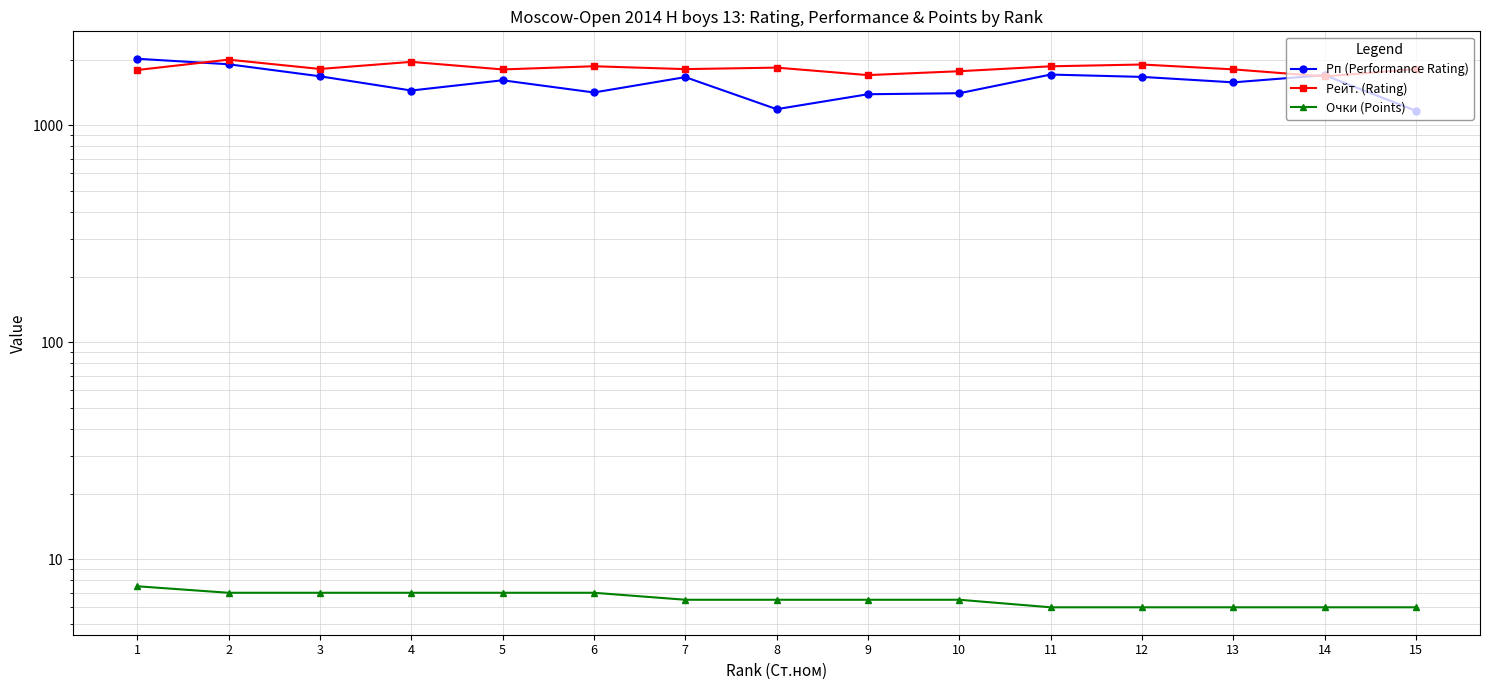

At which category does the chart reach its minimum across all series?

11